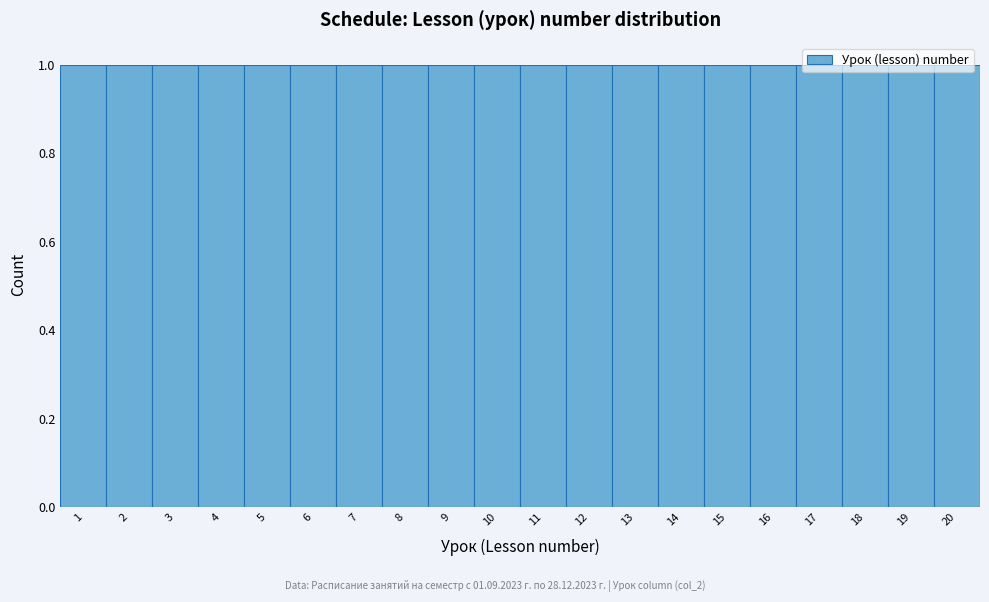

Reading left to right, transcribe this chart: for each bar, give the range it covers on the x-axis and its height. The values are not printed on the chart, so give them approximately, as read against the axis.

0.5 to 1.5: 1
1.5 to 2.5: 1
2.5 to 3.5: 1
3.5 to 4.5: 1
4.5 to 5.5: 1
5.5 to 6.5: 1
6.5 to 7.5: 1
7.5 to 8.5: 1
8.5 to 9.5: 1
9.5 to 10.5: 1
10.5 to 11.5: 1
11.5 to 12.5: 1
12.5 to 13.5: 1
13.5 to 14.5: 1
14.5 to 15.5: 1
15.5 to 16.5: 1
16.5 to 17.5: 1
17.5 to 18.5: 1
18.5 to 19.5: 1
19.5 to 20.5: 1